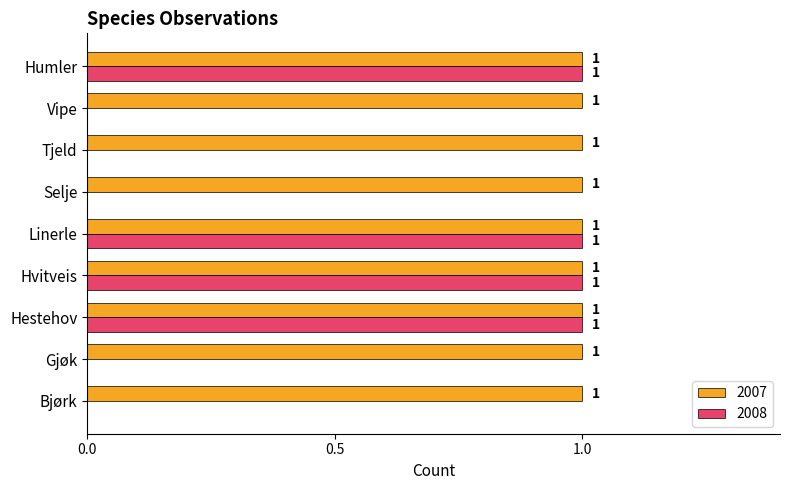

The 2008 series shows 0 at Hvitveis. True or false?

False